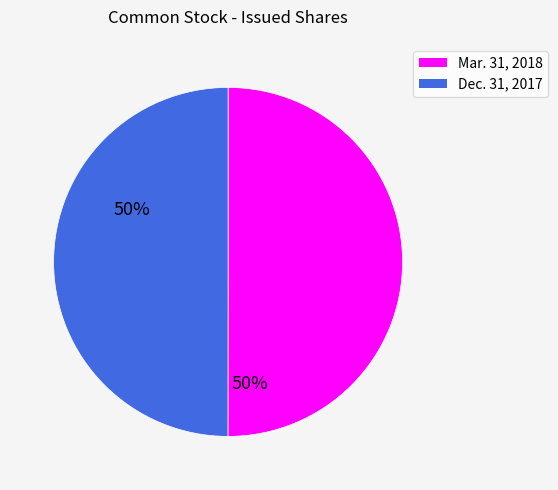

True or false: Mar. 31, 2018 accounts for 39% of the total.

False